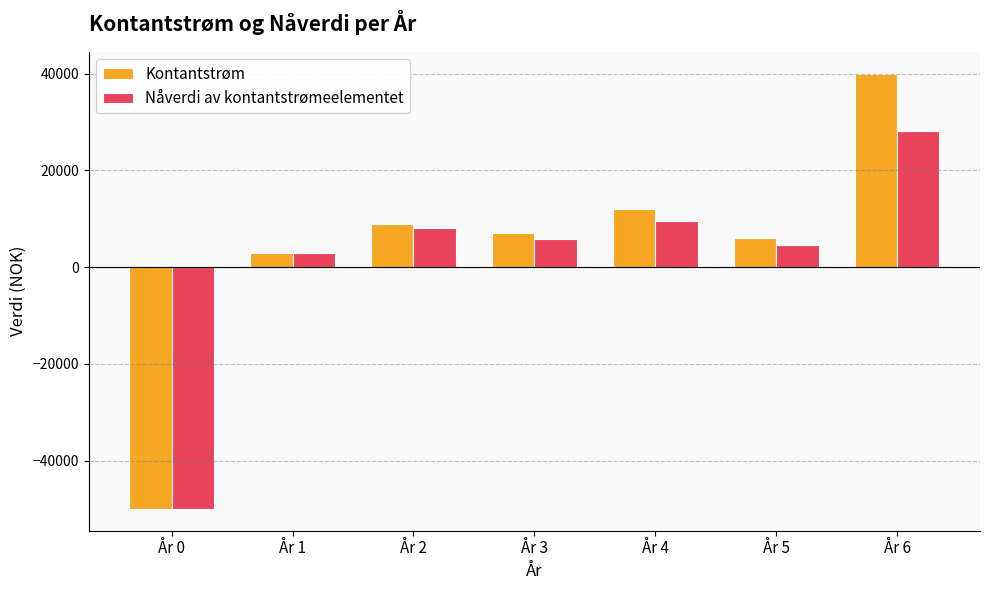

At År 2, list the series in order from largest to smallest.

Kontantstrøm, Nåverdi av kontantstrømeelementet